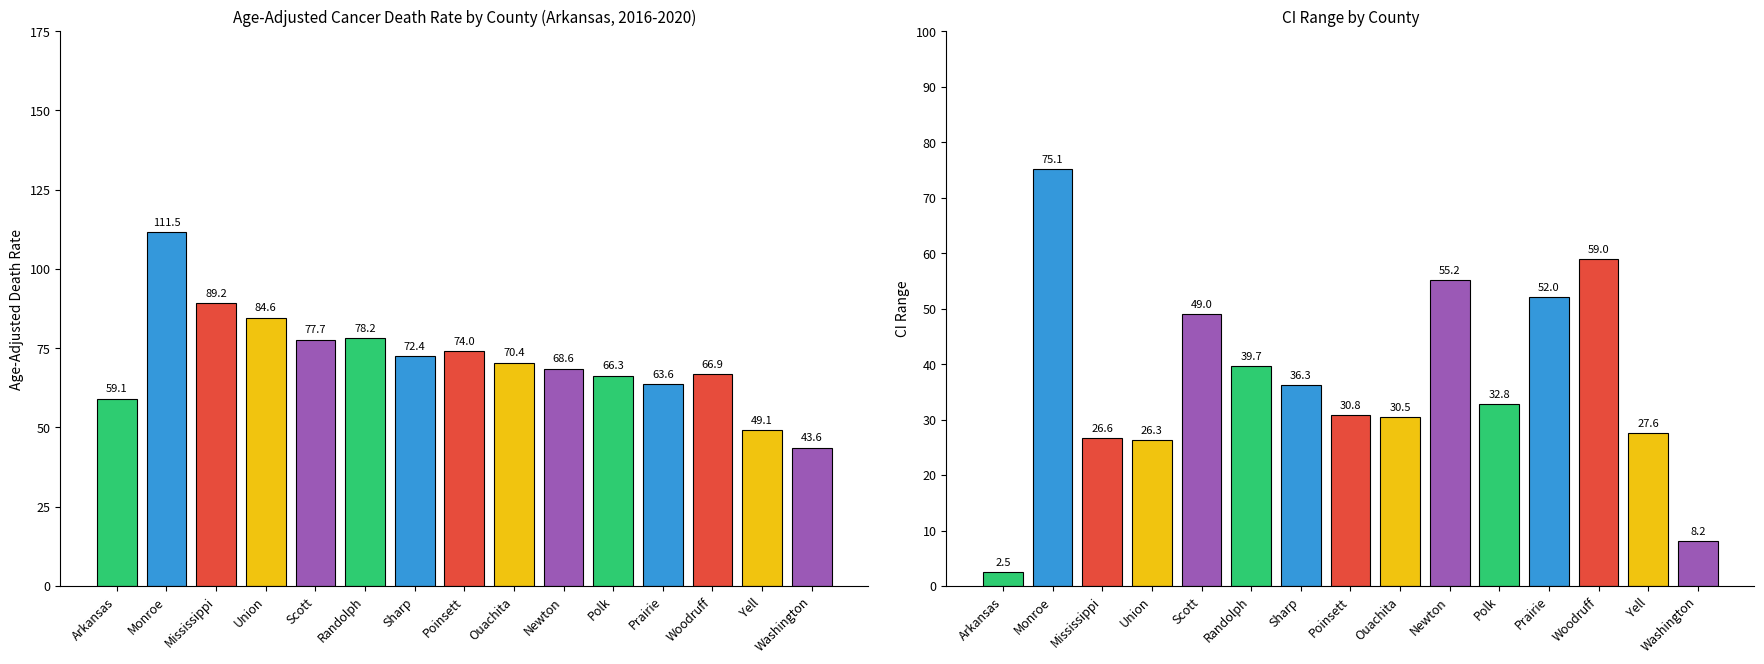

At which category does the chart reach its peak across all series?

Monroe